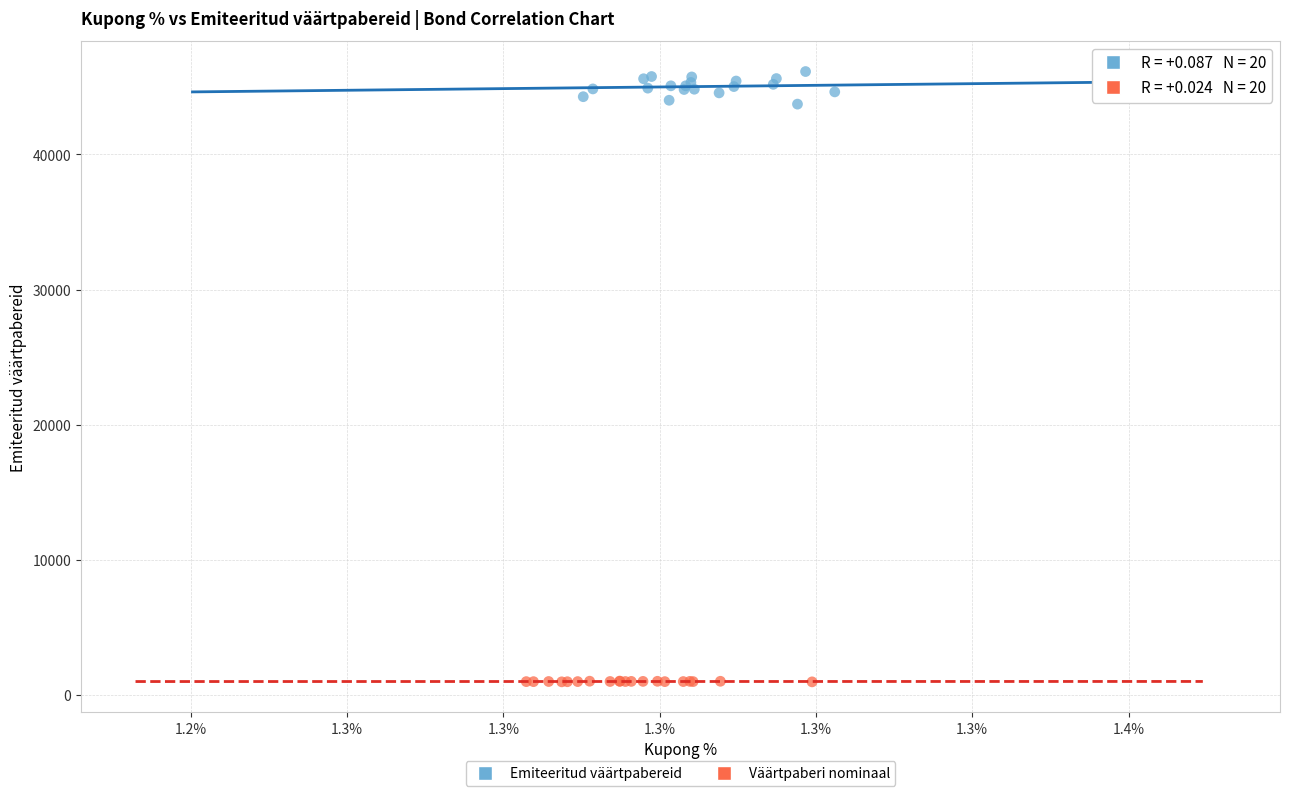

Which series has the widest spread of Y values?

Emiteeritud väärtpabereid